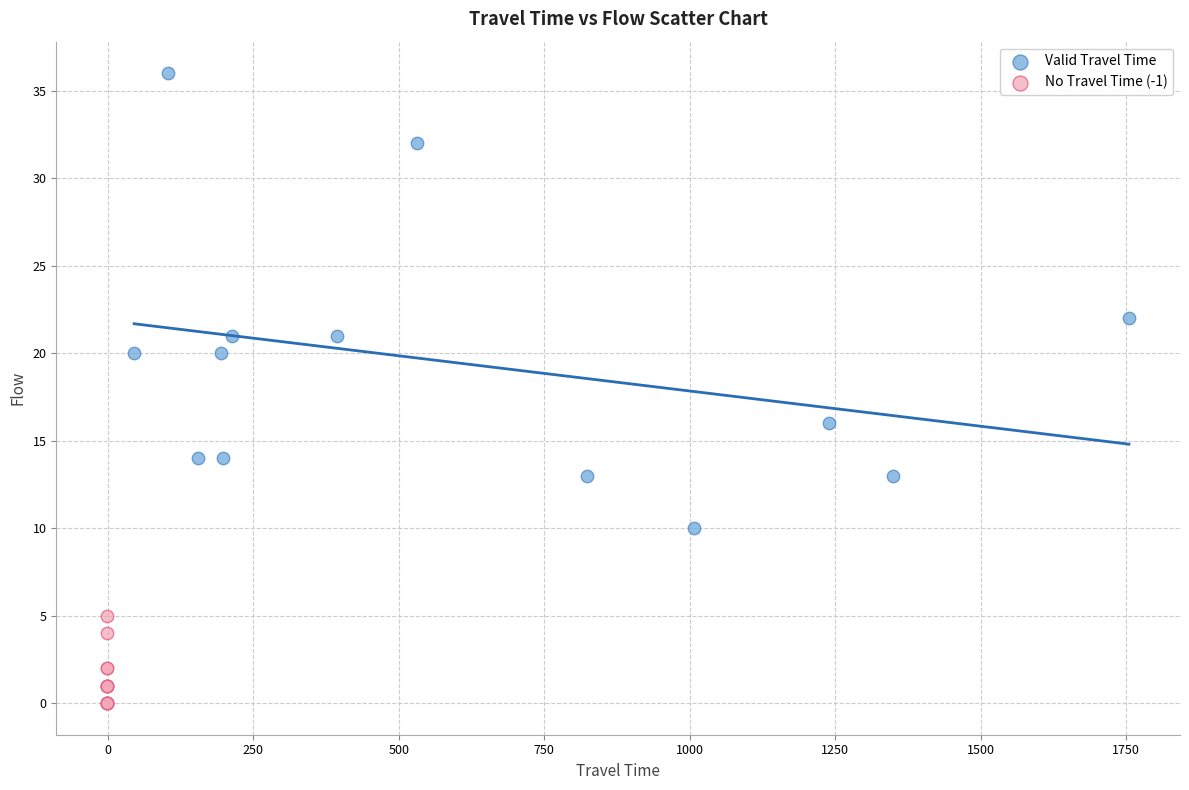

Which series reaches the maximum Y coordinate?

Valid Travel Time